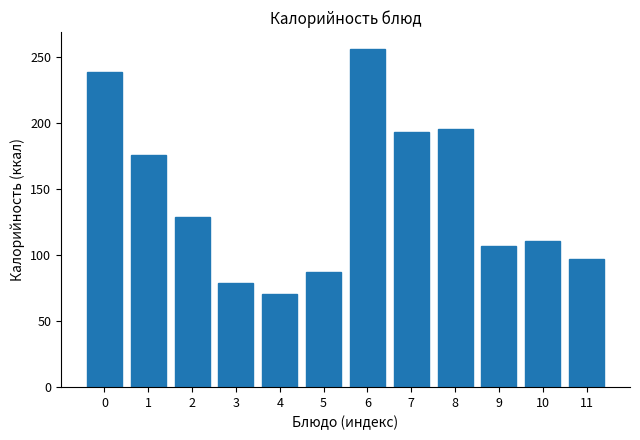

Reading left to right, list all the values displayed in this chart.

239.1	176.0	129.3	79.1	70.5	87.4	256.4	193.6	195.7	106.8	110.5	97.1